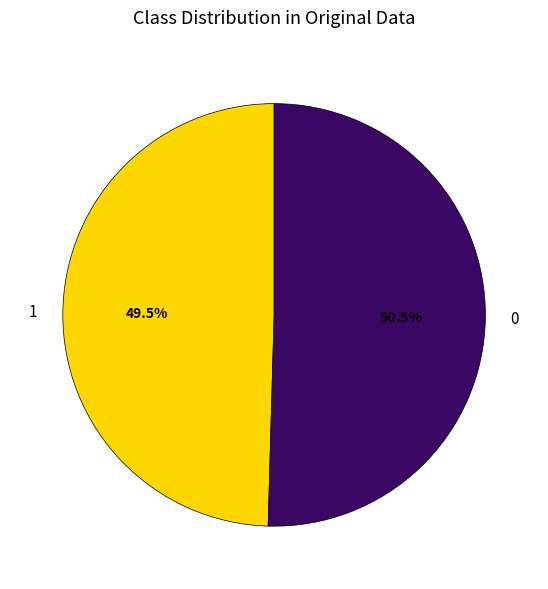

To the nearest percent, what is the difference between the largest and smallest slice percentages?

1%